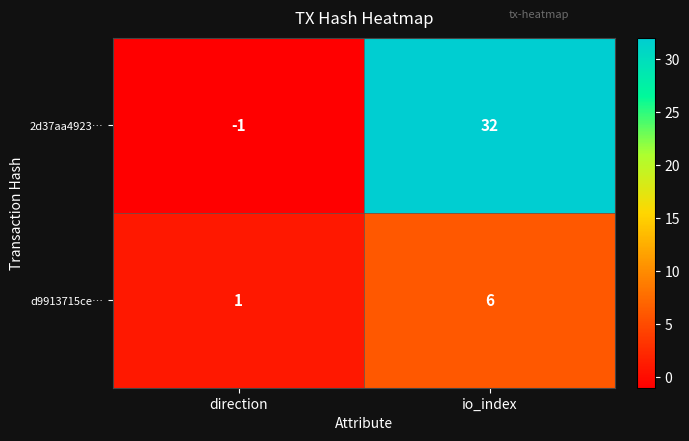

Rank the series by their average value, from lowest to highest.

d9913715ce…, 2d37aa4923…